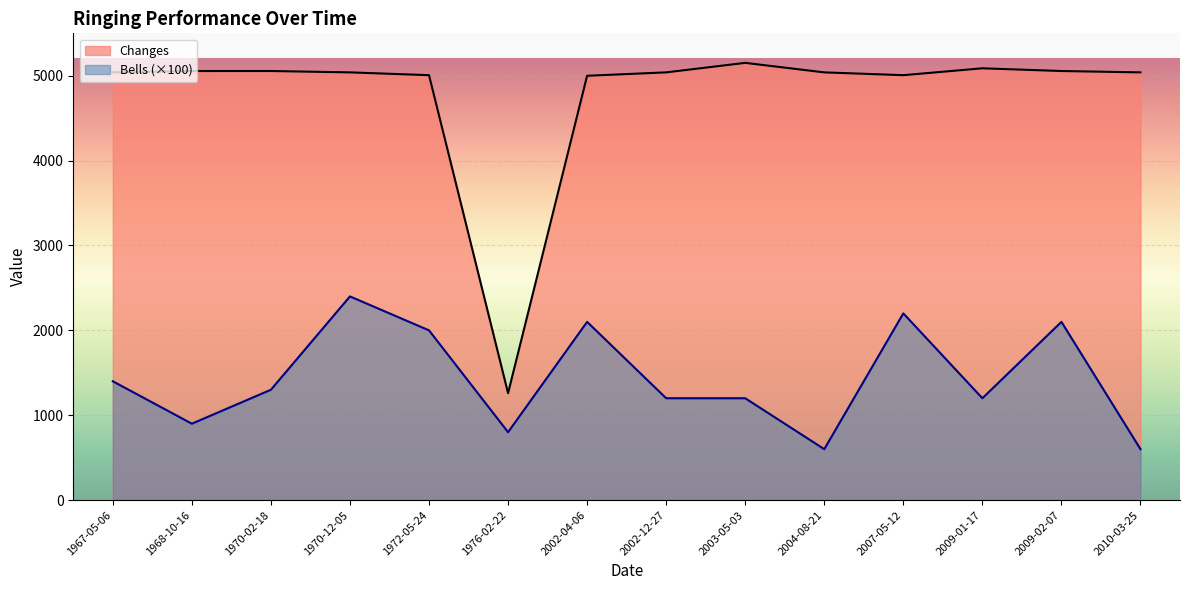

What is the average value of the Bells series?

14